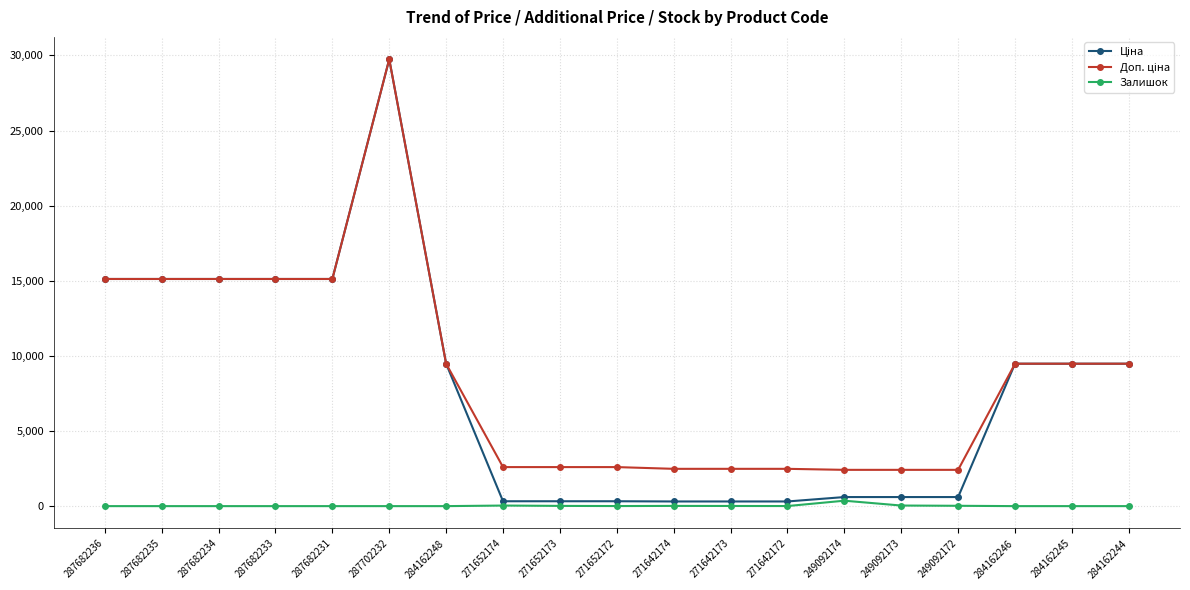

At how many categories does at least one series exceed 11835?

6